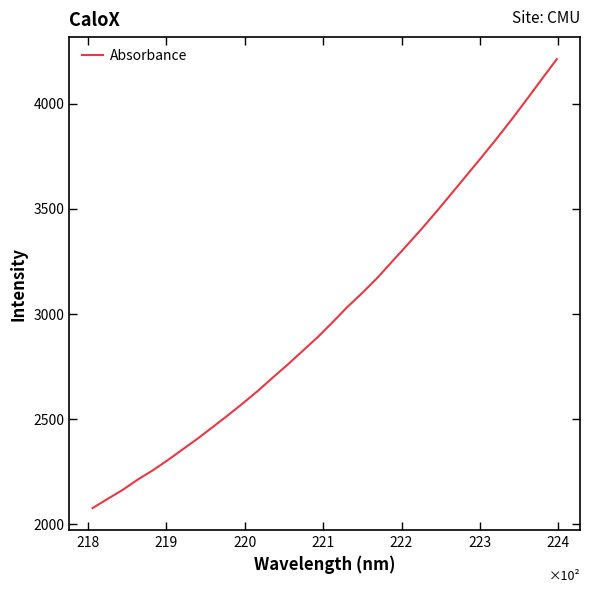

What is the maximum value shown in the chart?

4211.8